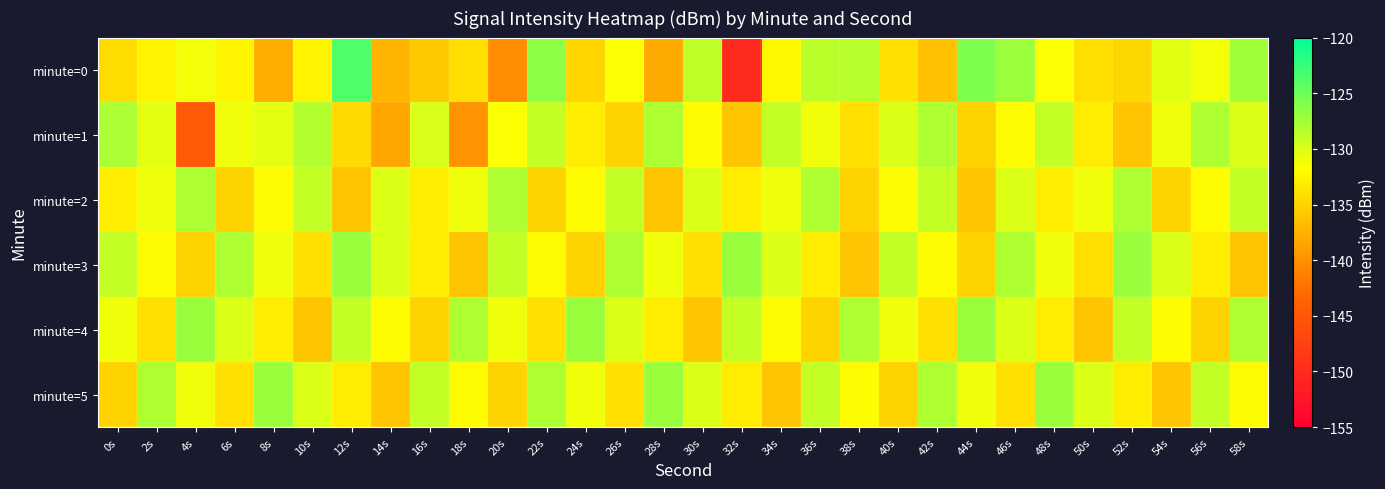

Reading left to right, list all the values displayed in this chart.

minute=0: 0s=-134.3	2s=-132.6	4s=-131.2	6s=-132.5	8s=-137.9	10s=-132.6	12s=-123.6	14s=-137.3	16s=-135.8	18s=-134.2	20s=-140.3	22s=-126.4	24s=-134.8	26s=-131.6	28s=-138.1	30s=-128.7	32s=-150.2	34s=-132.3	36s=-128.5	38s=-128.4	40s=-134.0	42s=-136.3	44s=-125.7	46s=-127.1	48s=-131.6	50s=-134.2	52s=-134.7	54s=-130.3	56s=-131.1	58s=-127.3
minute=1: 0s=-127.8	2s=-130.5	4s=-144.7	6s=-131.0	8s=-130.5	10s=-128.3	12s=-134.6	14s=-138.4	16s=-129.9	18s=-139.9	20s=-131.5	22s=-129.0	24s=-133.0	26s=-135.0	28s=-128.0	30s=-132.0	32s=-136.0	34s=-129.0	36s=-131.0	38s=-134.0	40s=-130.0	42s=-128.0	44s=-135.0	46s=-132.0	48s=-129.0	50s=-133.0	52s=-136.0	54s=-131.0	56s=-128.0	58s=-130.0
minute=2: 0s=-133.0	2s=-131.0	4s=-128.0	6s=-135.0	8s=-132.0	10s=-129.0	12s=-136.0	14s=-130.0	16s=-133.0	18s=-131.0	20s=-128.0	22s=-135.0	24s=-132.0	26s=-129.0	28s=-136.0	30s=-130.0	32s=-133.0	34s=-131.0	36s=-128.0	38s=-135.0	40s=-132.0	42s=-129.0	44s=-136.0	46s=-130.0	48s=-133.0	50s=-131.0	52s=-128.0	54s=-135.0	56s=-132.0	58s=-129.0
minute=3: 0s=-129.0	2s=-132.0	4s=-135.0	6s=-128.0	8s=-131.0	10s=-134.0	12s=-127.0	14s=-130.0	16s=-133.0	18s=-136.0	20s=-129.0	22s=-132.0	24s=-135.0	26s=-128.0	28s=-131.0	30s=-134.0	32s=-127.0	34s=-130.0	36s=-133.0	38s=-136.0	40s=-129.0	42s=-132.0	44s=-135.0	46s=-128.0	48s=-131.0	50s=-134.0	52s=-127.0	54s=-130.0	56s=-133.0	58s=-136.0
minute=4: 0s=-131.0	2s=-134.0	4s=-127.0	6s=-130.0	8s=-133.0	10s=-136.0	12s=-129.0	14s=-132.0	16s=-135.0	18s=-128.0	20s=-131.0	22s=-134.0	24s=-127.0	26s=-130.0	28s=-133.0	30s=-136.0	32s=-129.0	34s=-132.0	36s=-135.0	38s=-128.0	40s=-131.0	42s=-134.0	44s=-127.0	46s=-130.0	48s=-133.0	50s=-136.0	52s=-129.0	54s=-132.0	56s=-135.0	58s=-128.0
minute=5: 0s=-135.0	2s=-128.0	4s=-131.0	6s=-134.0	8s=-127.0	10s=-130.0	12s=-133.0	14s=-136.0	16s=-129.0	18s=-132.0	20s=-135.0	22s=-128.0	24s=-131.0	26s=-134.0	28s=-127.0	30s=-130.0	32s=-133.0	34s=-136.0	36s=-129.0	38s=-132.0	40s=-135.0	42s=-128.0	44s=-131.0	46s=-134.0	48s=-127.0	50s=-130.0	52s=-133.0	54s=-136.0	56s=-129.0	58s=-132.0